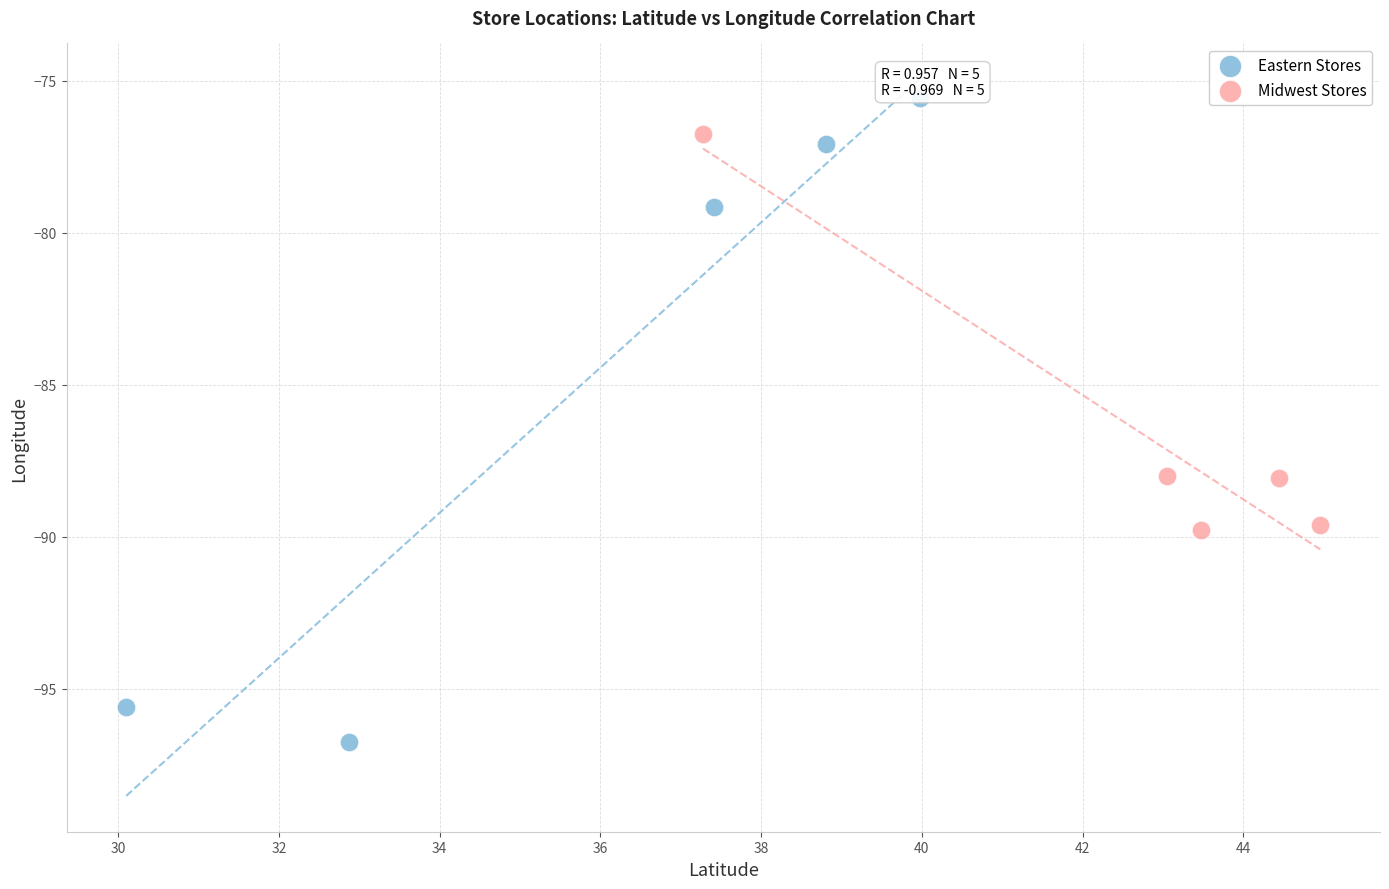

Which series has the largest Y range (max minus min)?

Eastern Stores